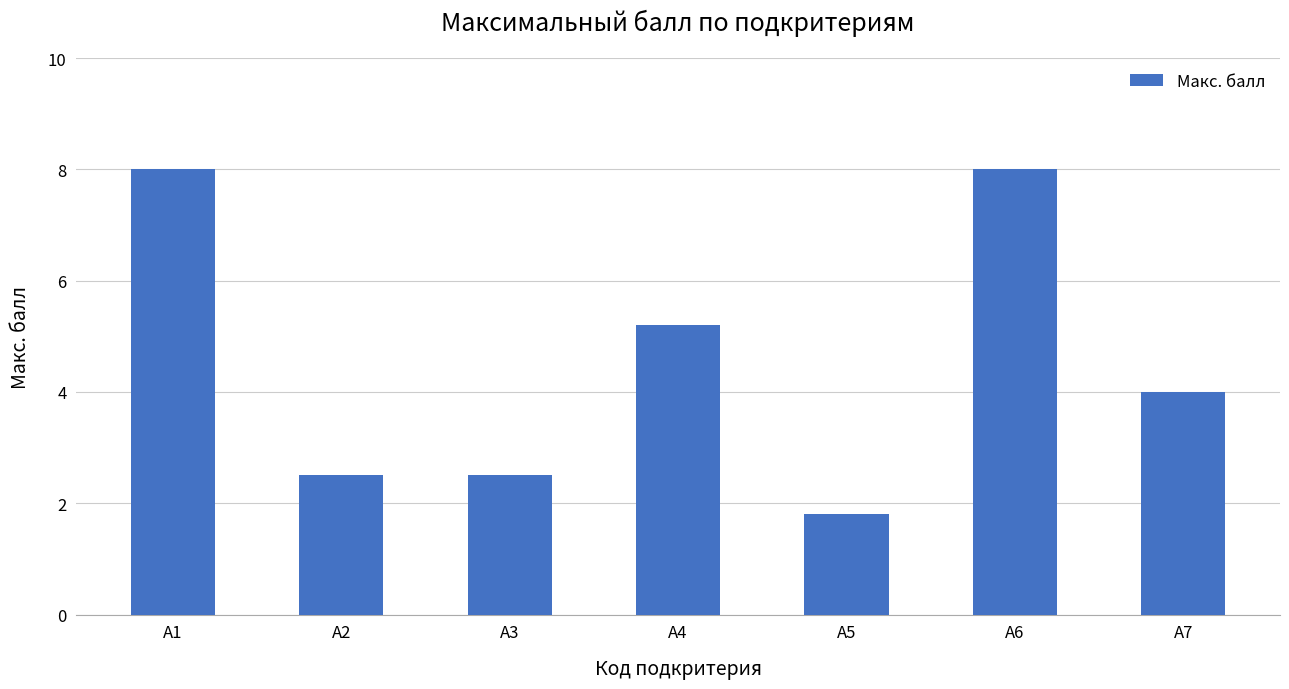

Are the bars grouped side by side (vs. stacked)?

No